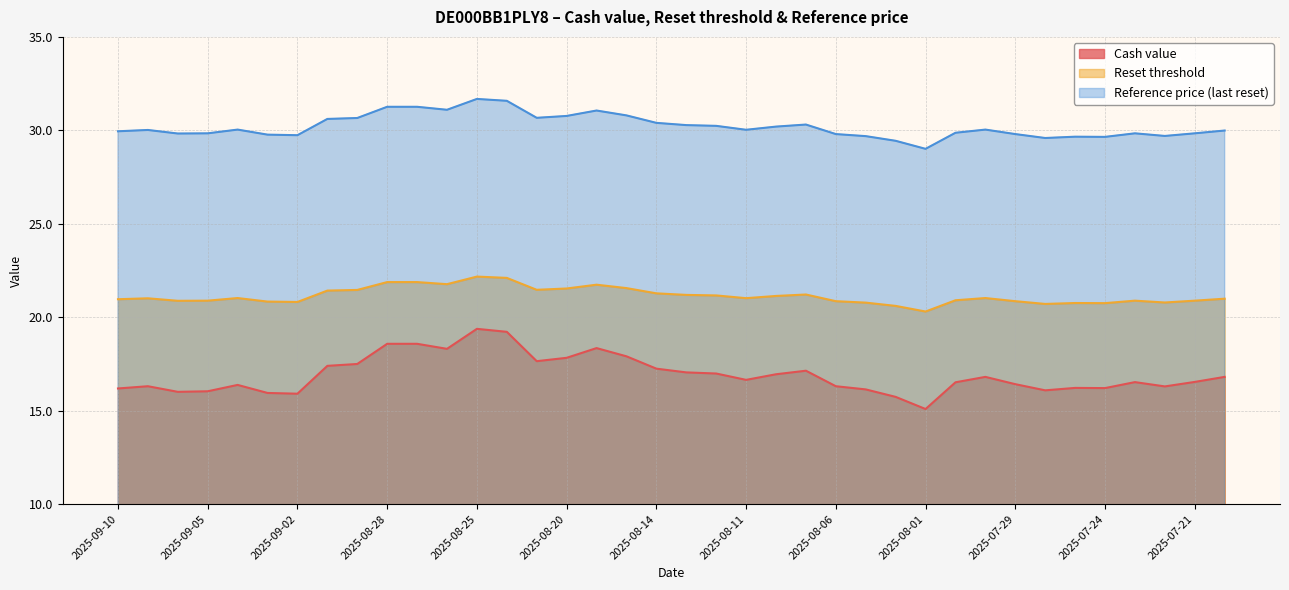

Which has a higher value, 2025-08-14 or 2025-09-10?

2025-08-14